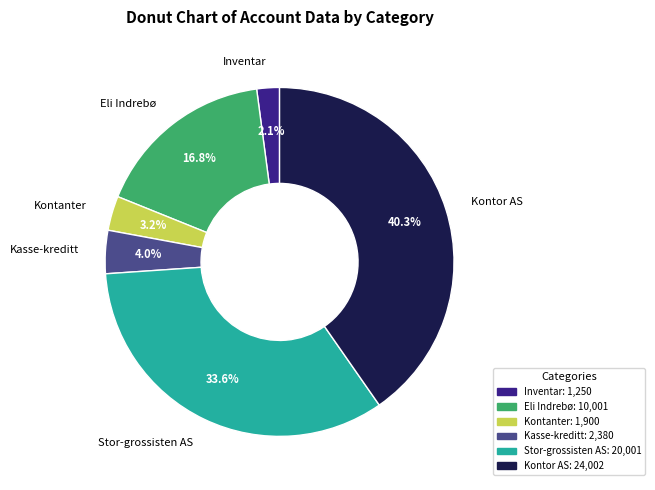

Is there a majority slice in this chart?

No